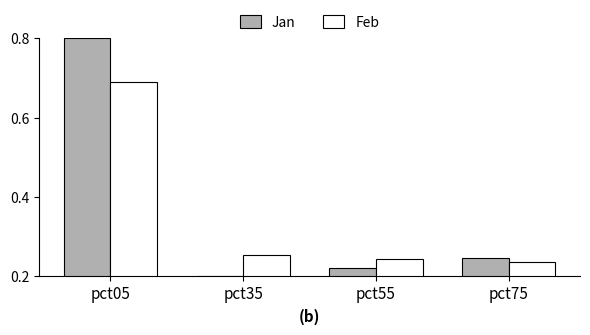

What is the sum of all Jan values?

1.5